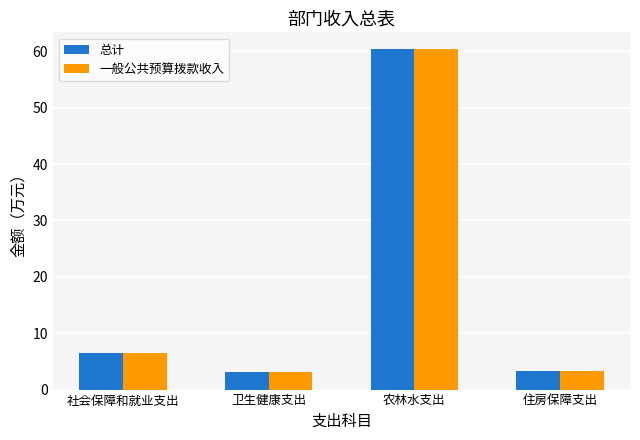

At which label does 一般公共预算拨款收入 first exceed 6?

社会保障和就业支出